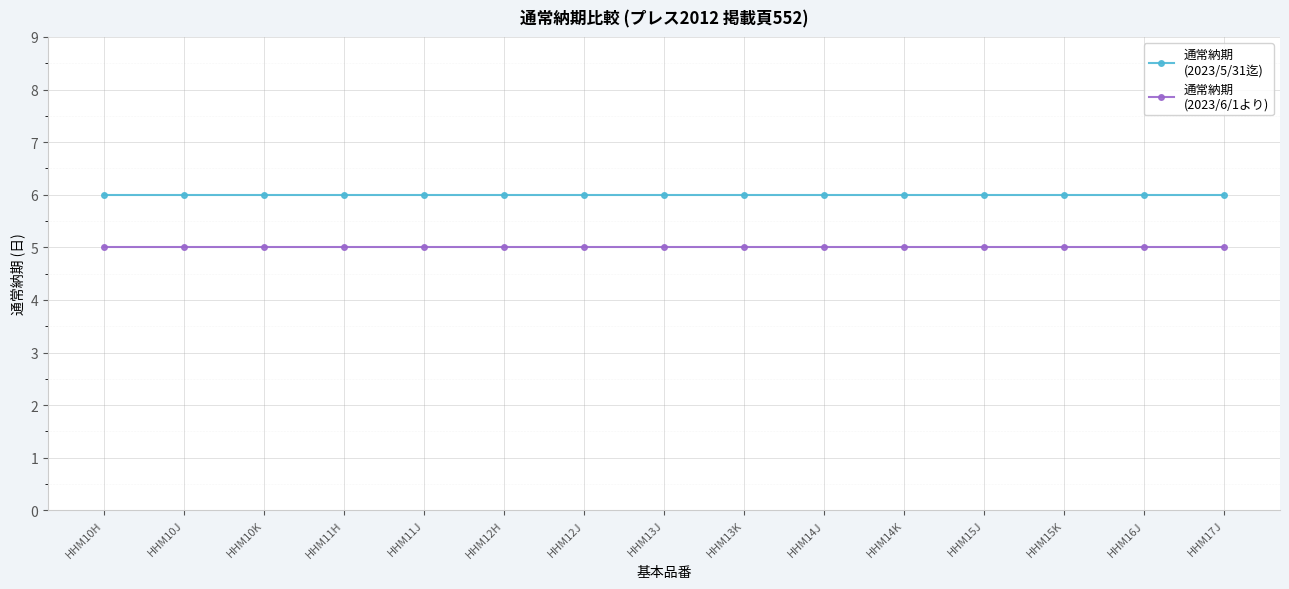

What is the maximum value shown in the chart?

6